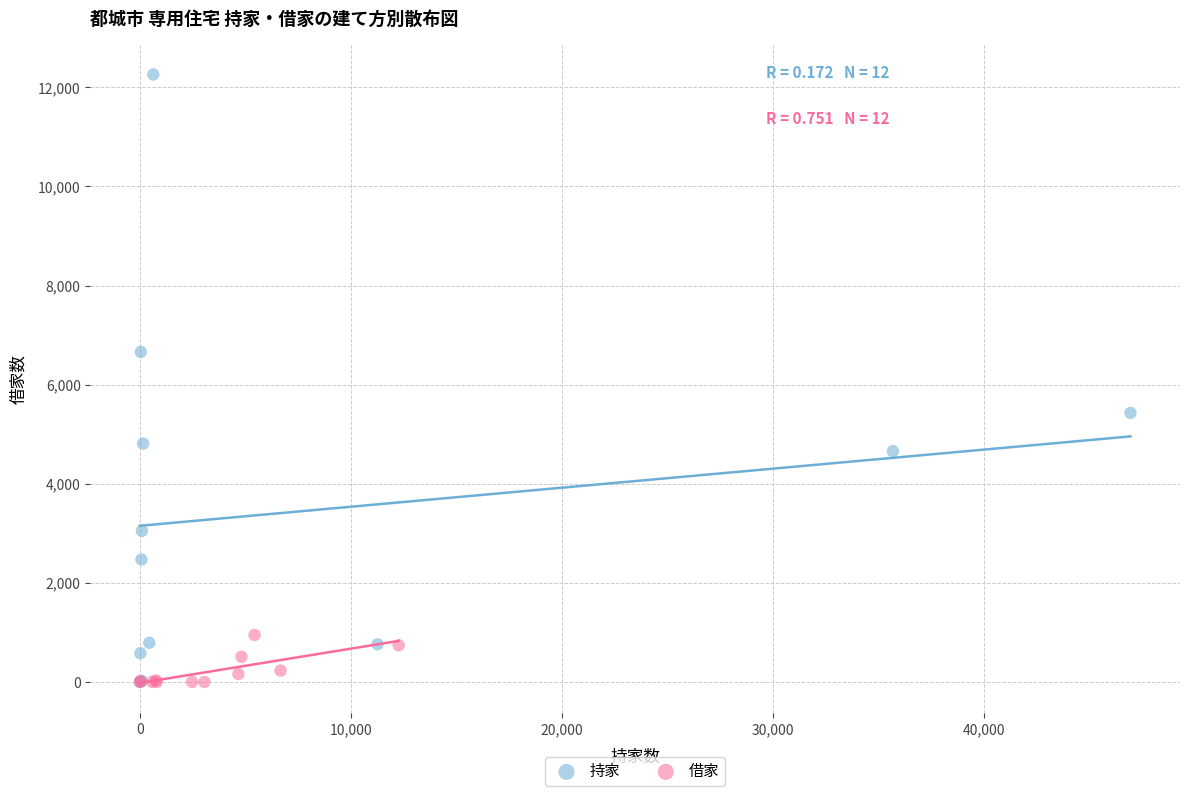

Which series has the widest spread of Y values?

持家